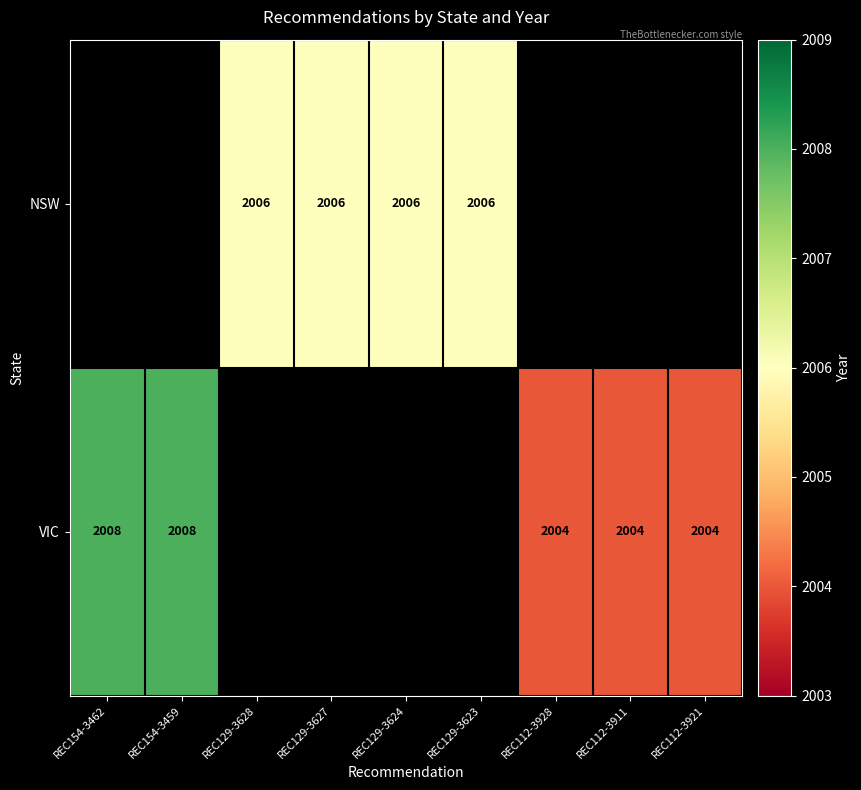

What is the difference between the VIC values at REC112-3928 and REC154-3459?

4